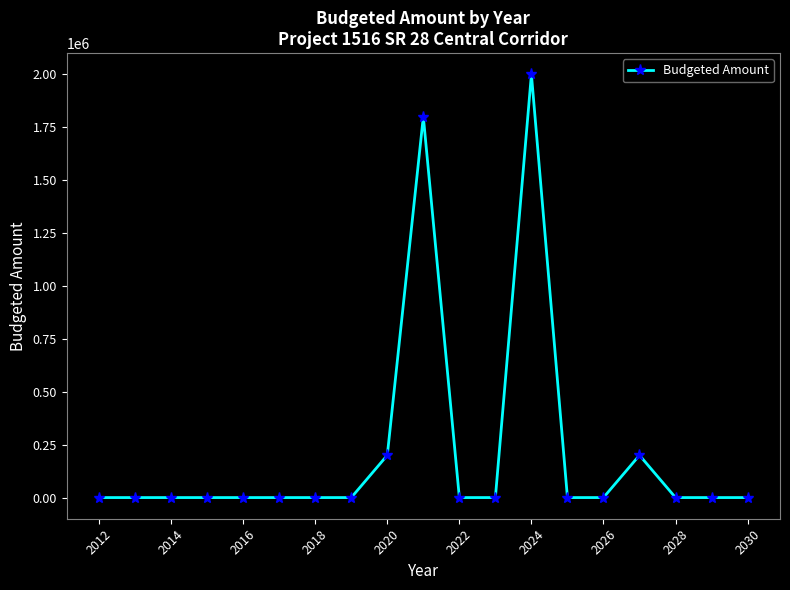

True or false: there are more than 2 points higher than both neighbors.

True